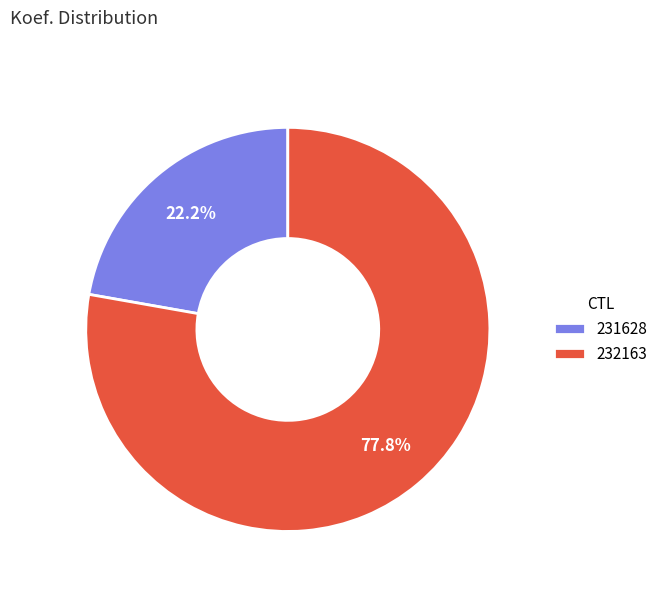

To the nearest percent, what is the difference between the 231628 and 232163 slice percentages?

56%